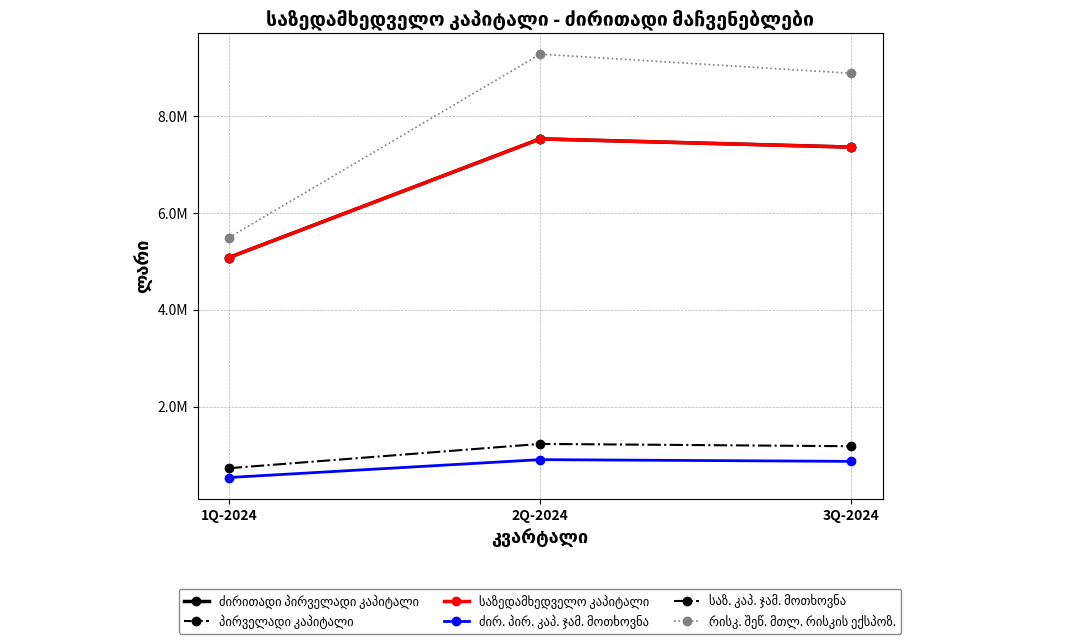

Does the chart have visible grid lines?

Yes